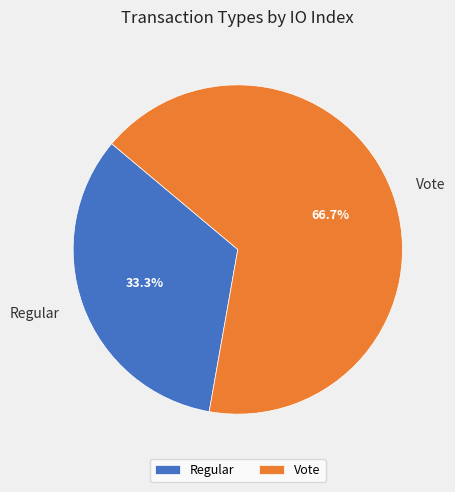

Which has a higher value, Vote or Regular?

Vote